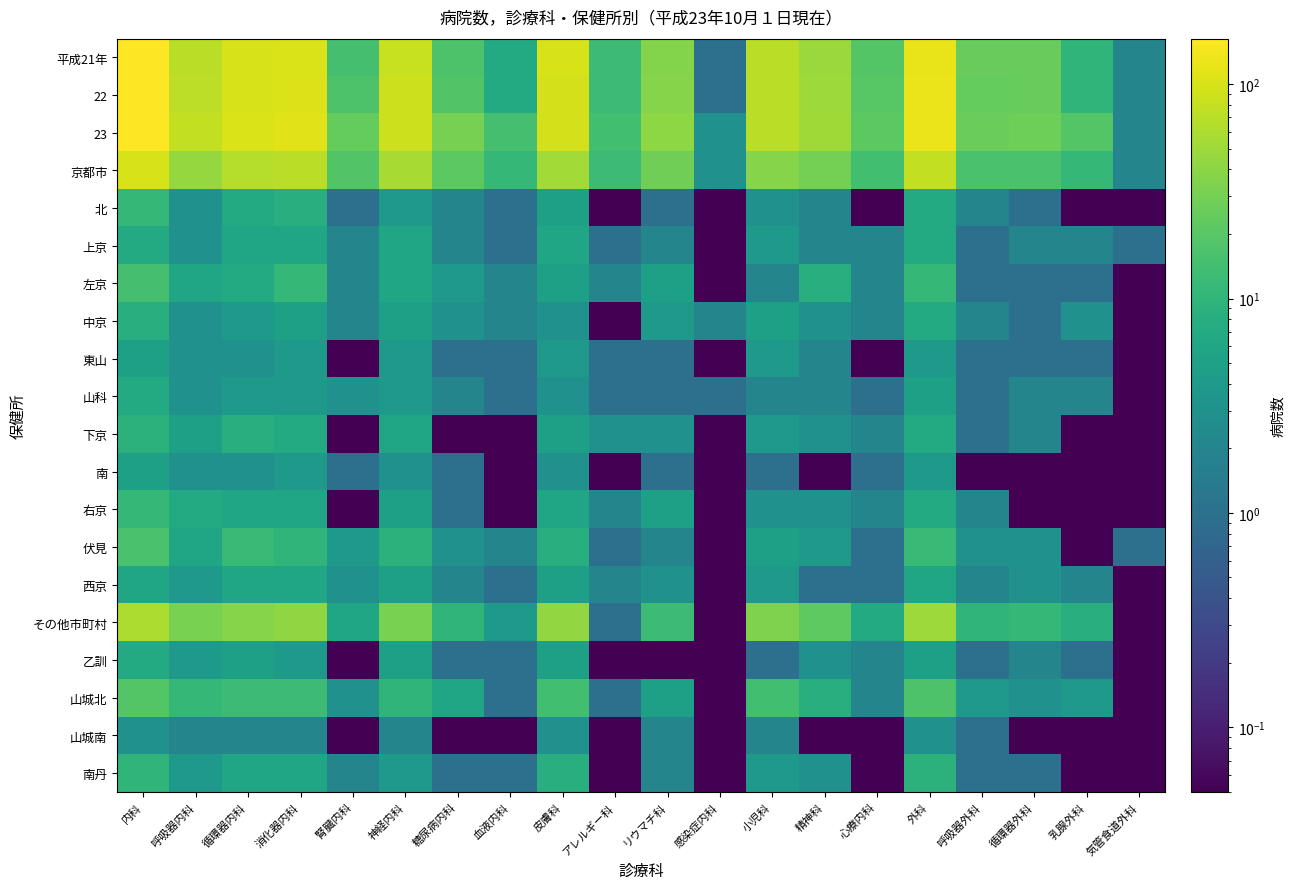

Count the number of categories in the chart.

20